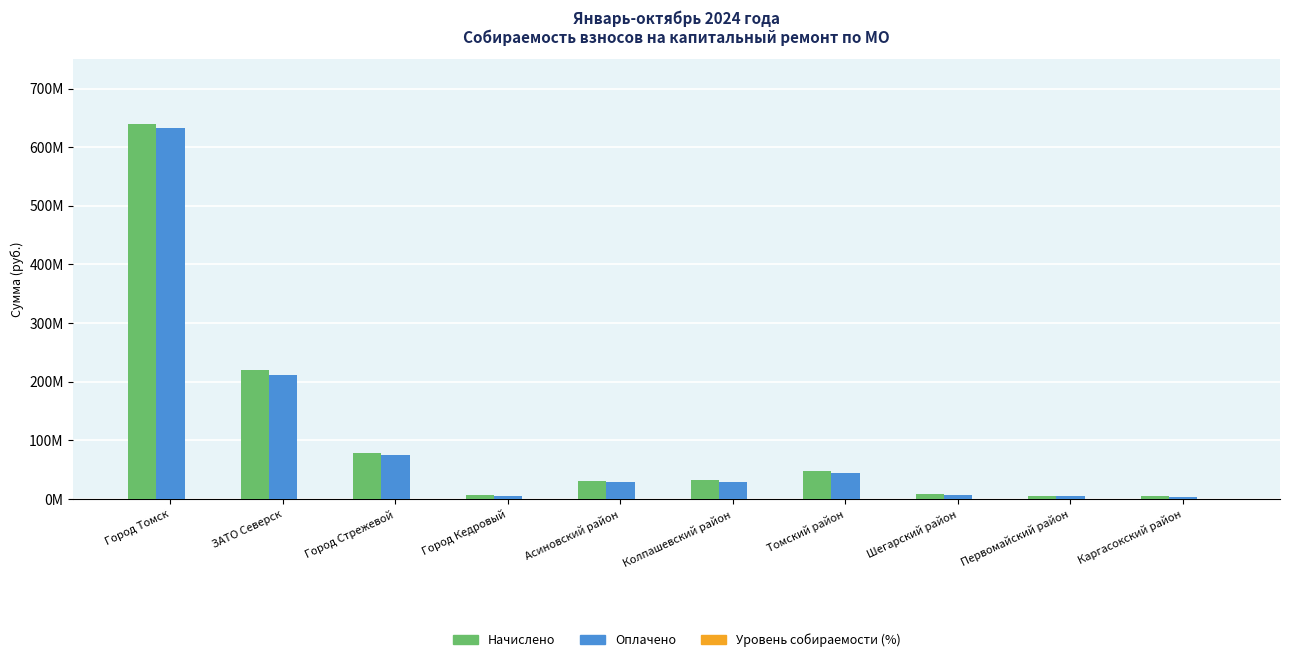

Between Томский район and Асиновский район, which is larger?

Томский район